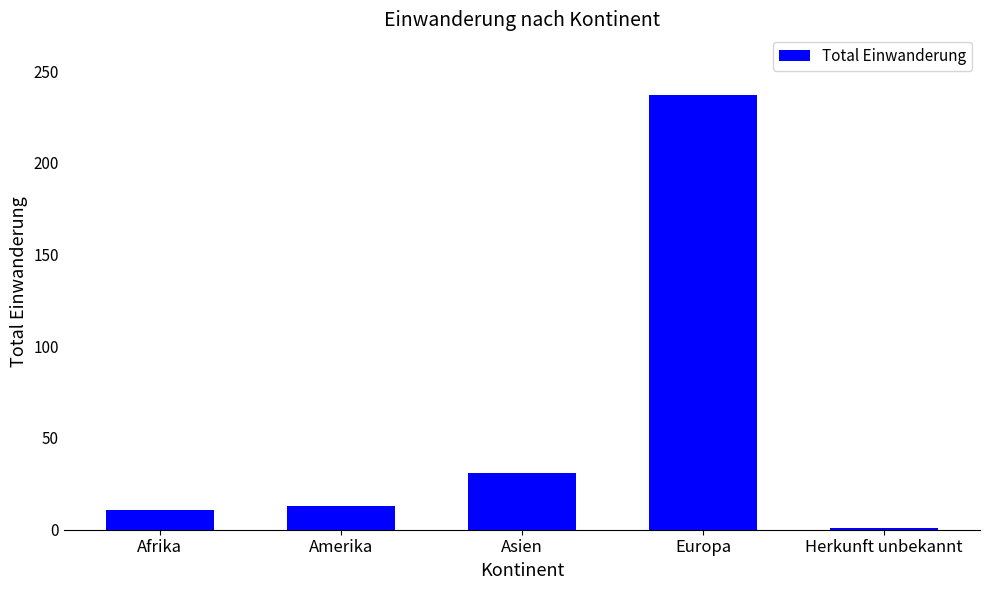

Reading right to left, extract all data points from this chart.

Herkunft unbekannt=1	Europa=237	Asien=31	Amerika=13	Afrika=11